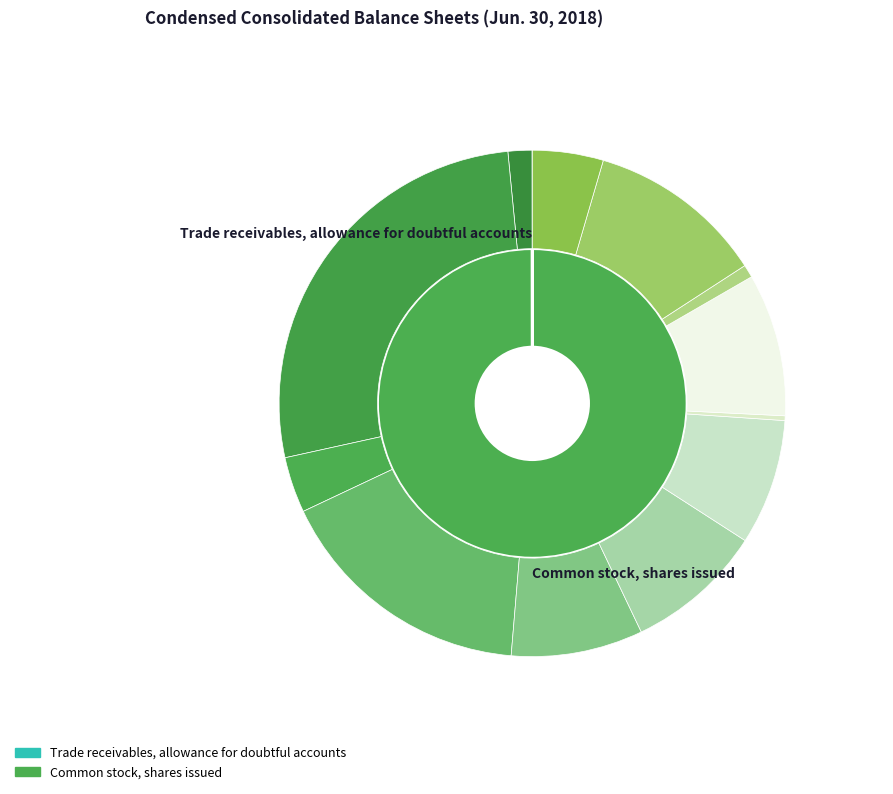

To the nearest percent, what is the difference between the largest and smallest slice percentages?

100%